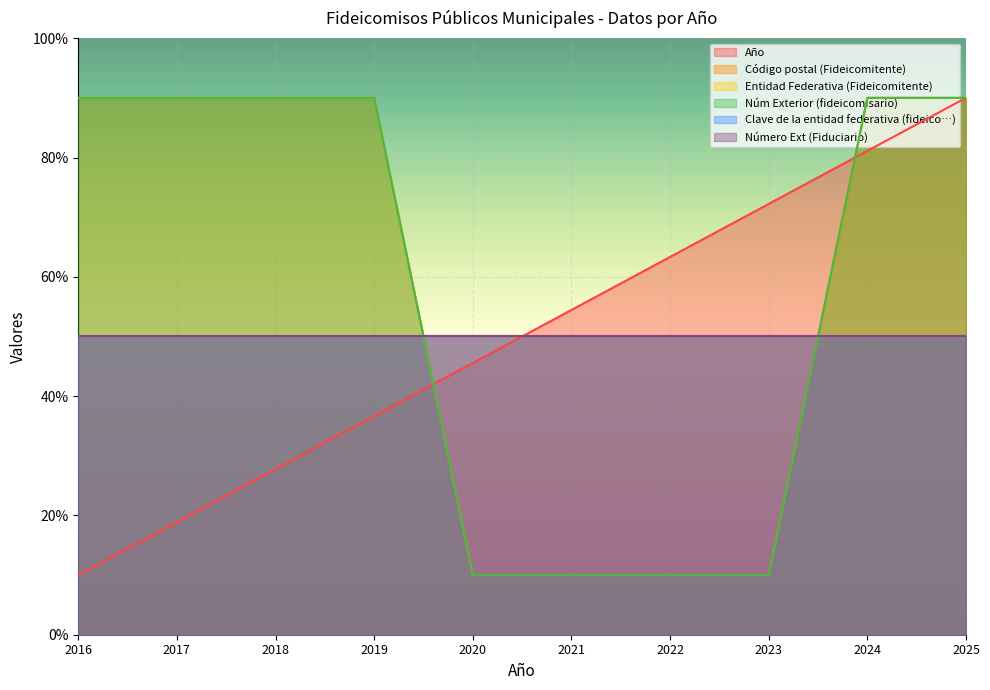

True or false: Código postal (Fideicomitente) and Núm Exterior (fideicomisario) intersect in this chart.

False